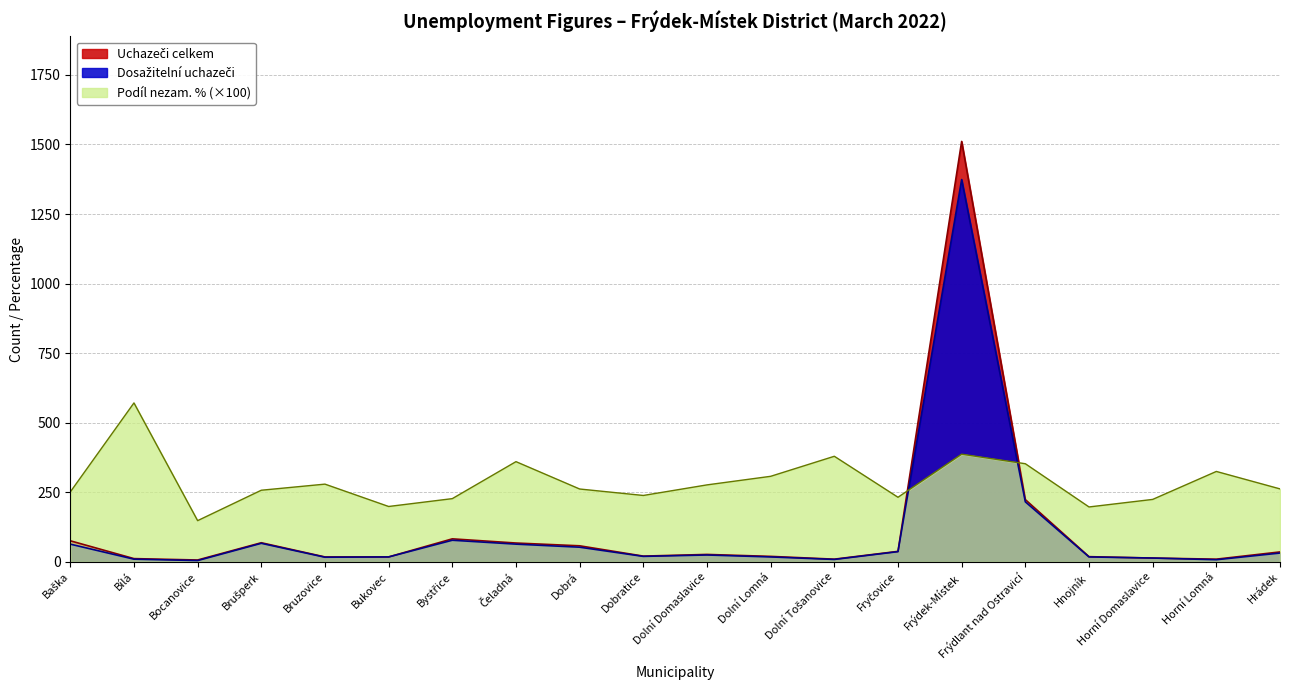

True or false: Dosažitelní uchazeči and Uchazeči celkem intersect in this chart.

False